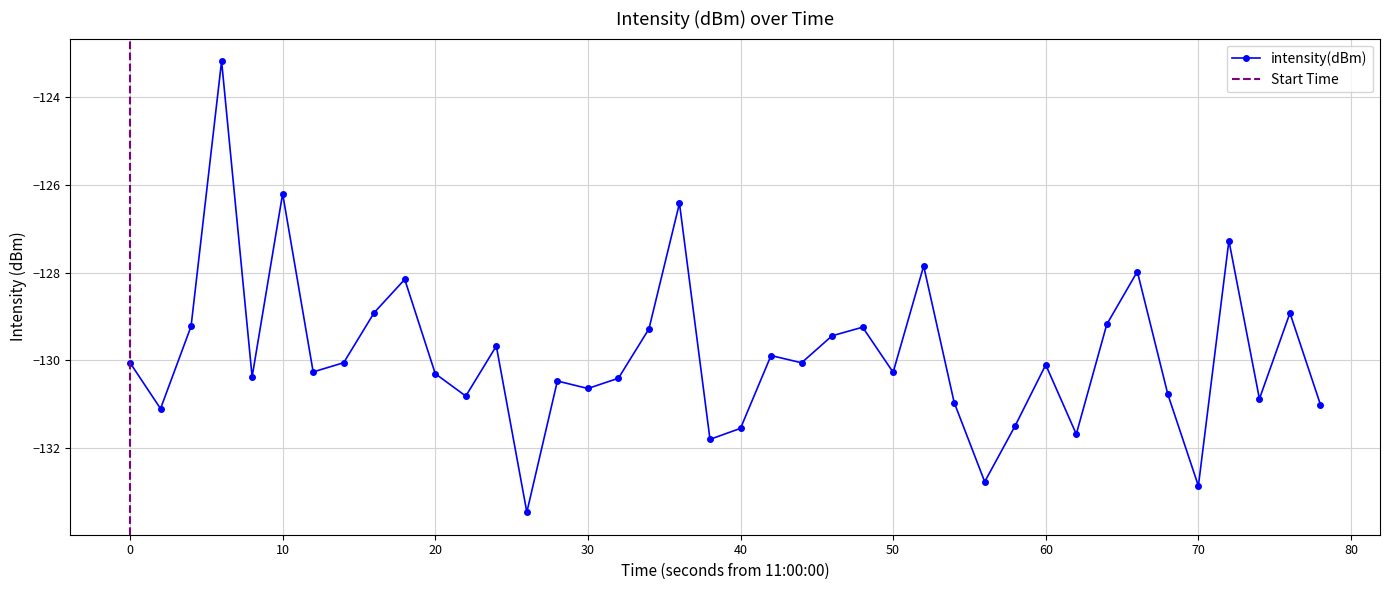

What is the highest value of the intensity(dBm) series?

-123.2